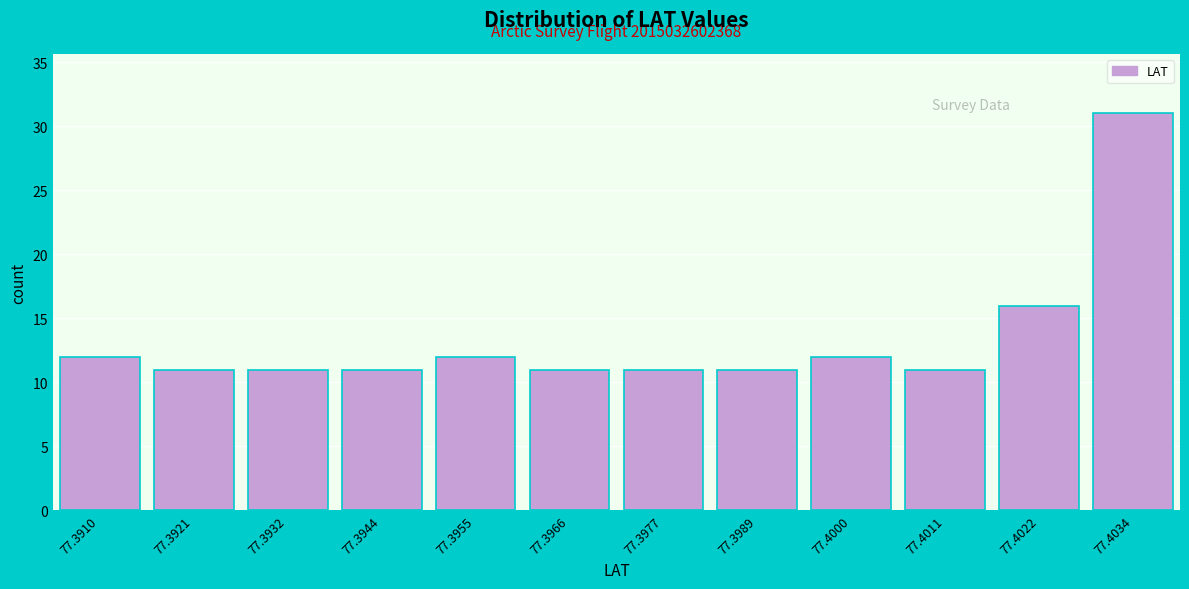

Reading right to left, list all the values displayed in this chart.

31	16	11	12	11	11	11	12	11	11	11	12